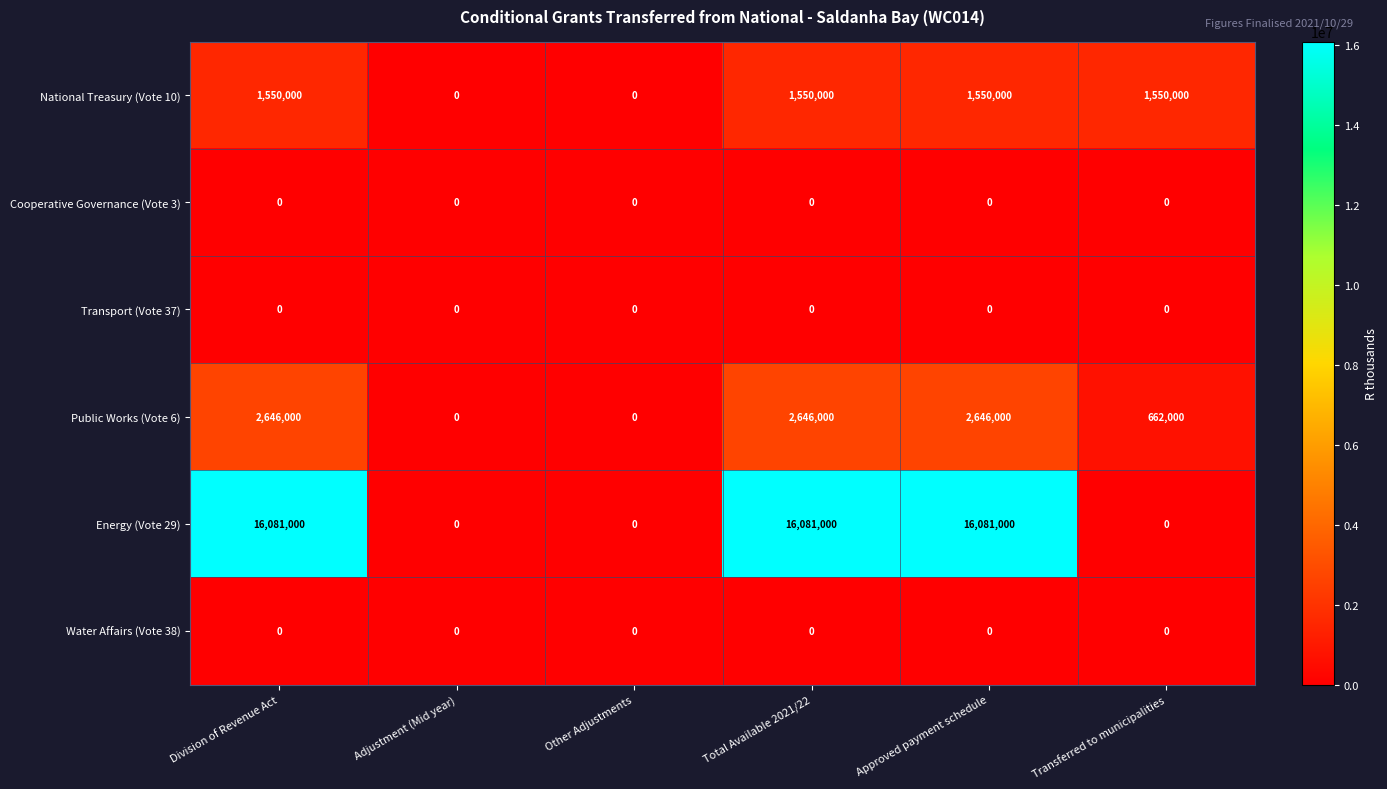

Between Adjustment (Mid year) and Approved payment schedule, which series saw the biggest shift?

Energy (Vote 29)